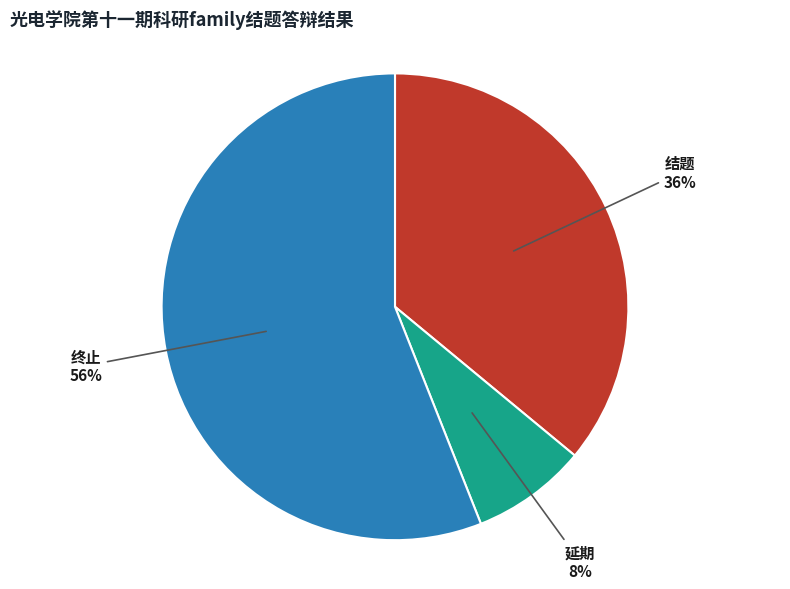

Approximately how many times larger is the value at 结题 compared to 终止?

0.6